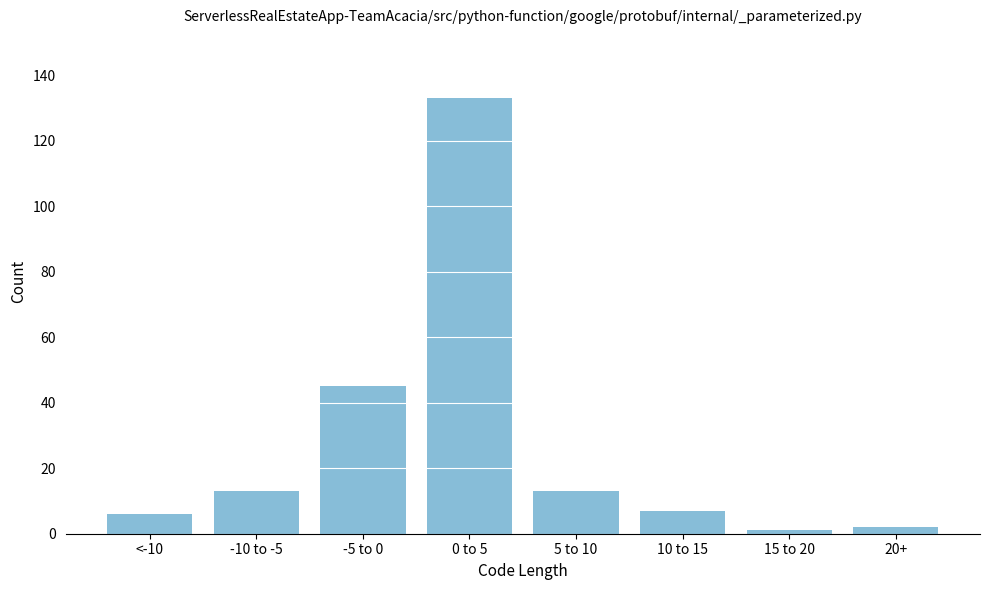

Reading left to right, list all the values displayed in this chart.

6	13	45	133	13	7	1	2